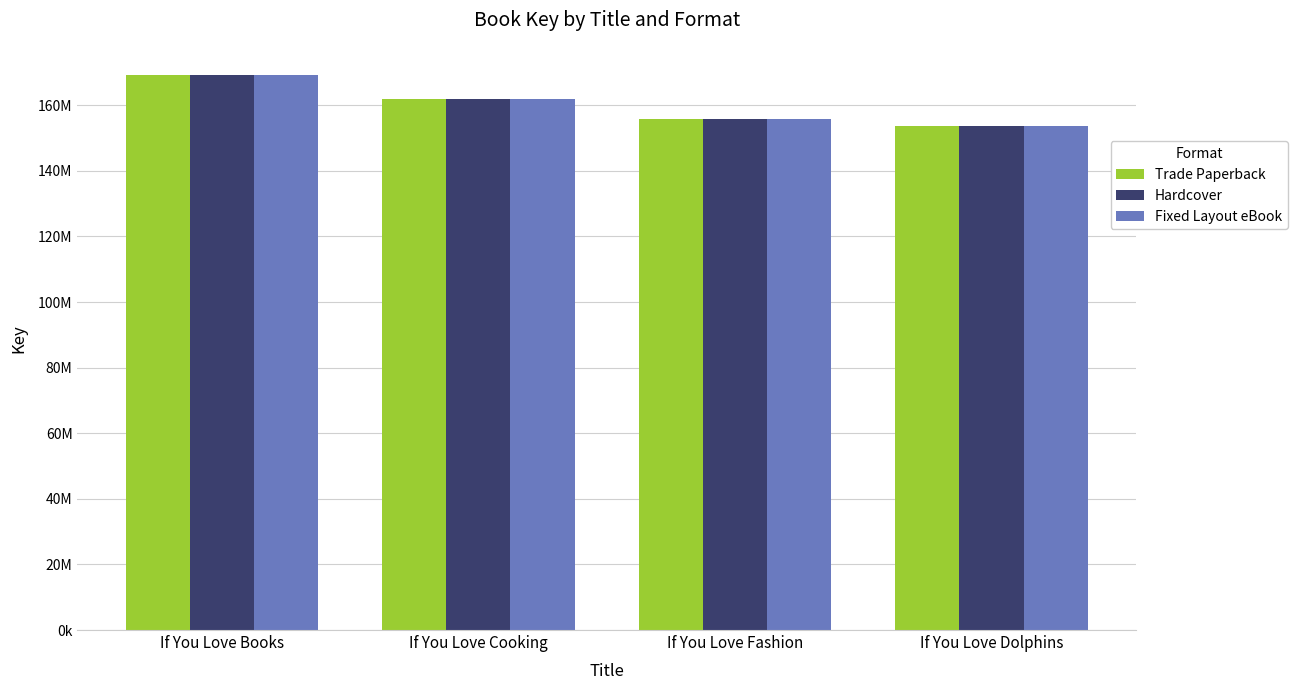

What is the value of the Trade Paperback bar at the 1st from the left?

169352593